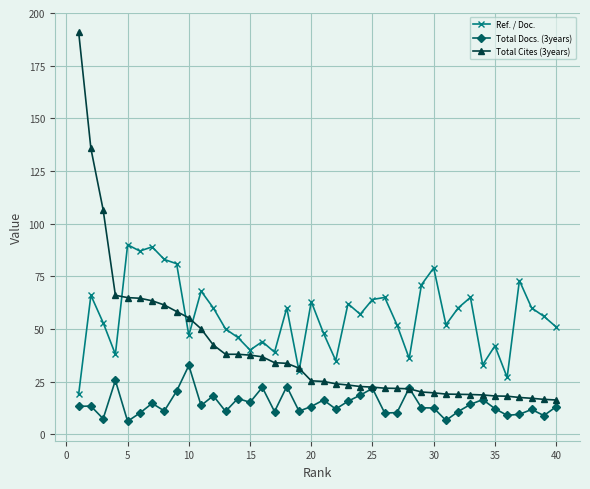

How many data points does each series have?

40